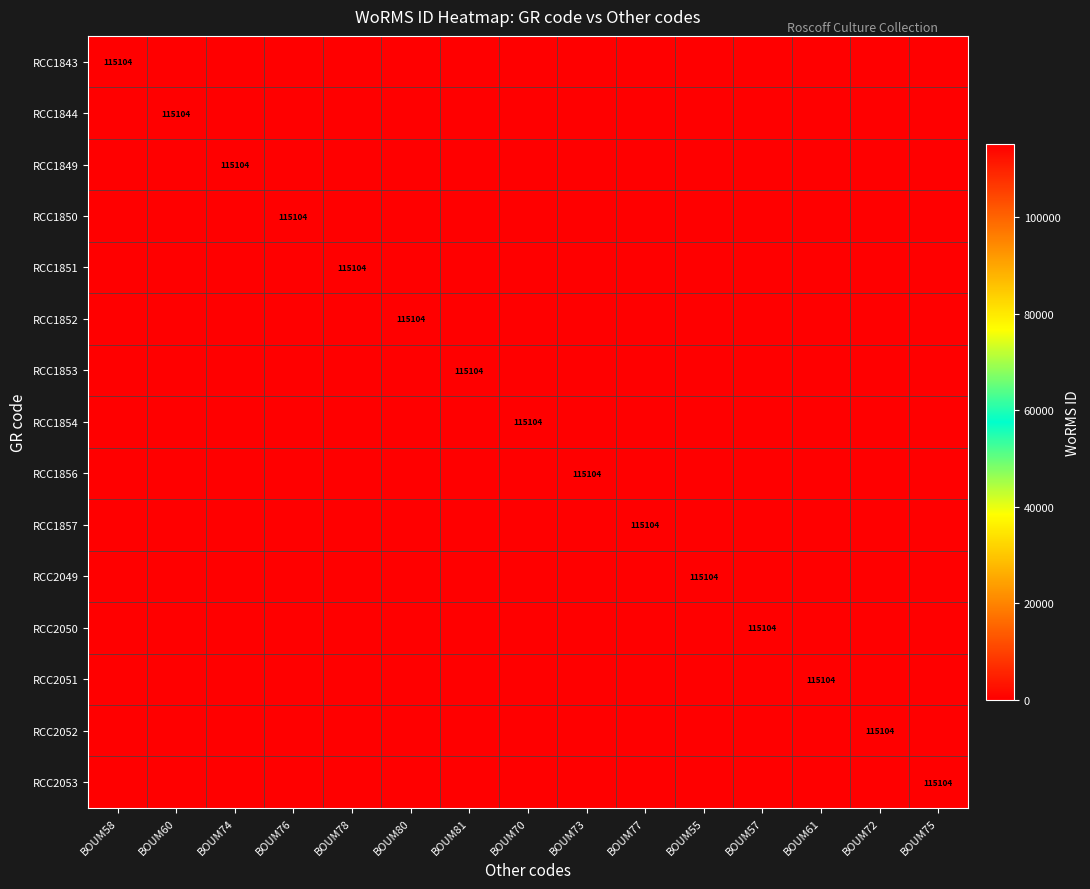

What is the total value across all series at BOUM78?

115104